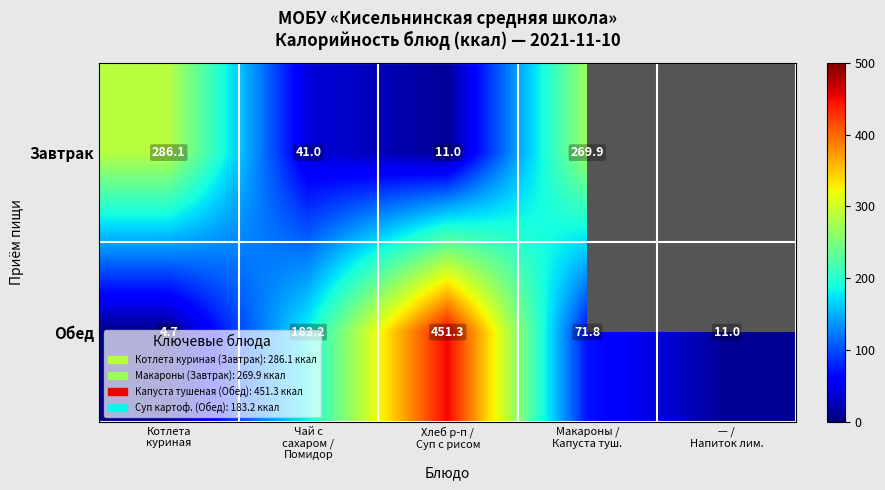

How many values in the Обед series exceed 71?

3